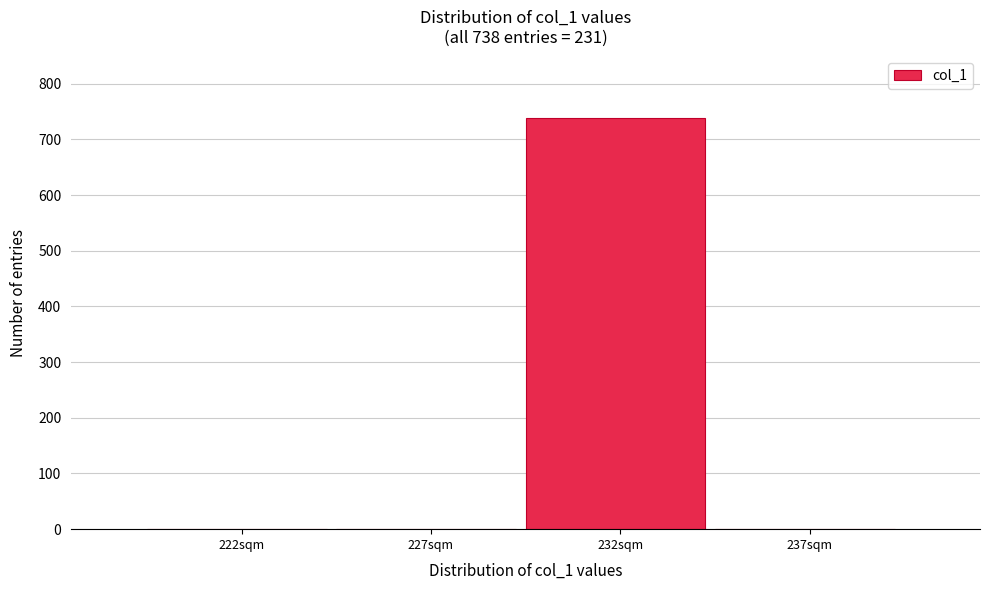

Reading left to right, what are all the values shown in this chart?

222sqm=0	227sqm=0	232sqm=738	237sqm=0